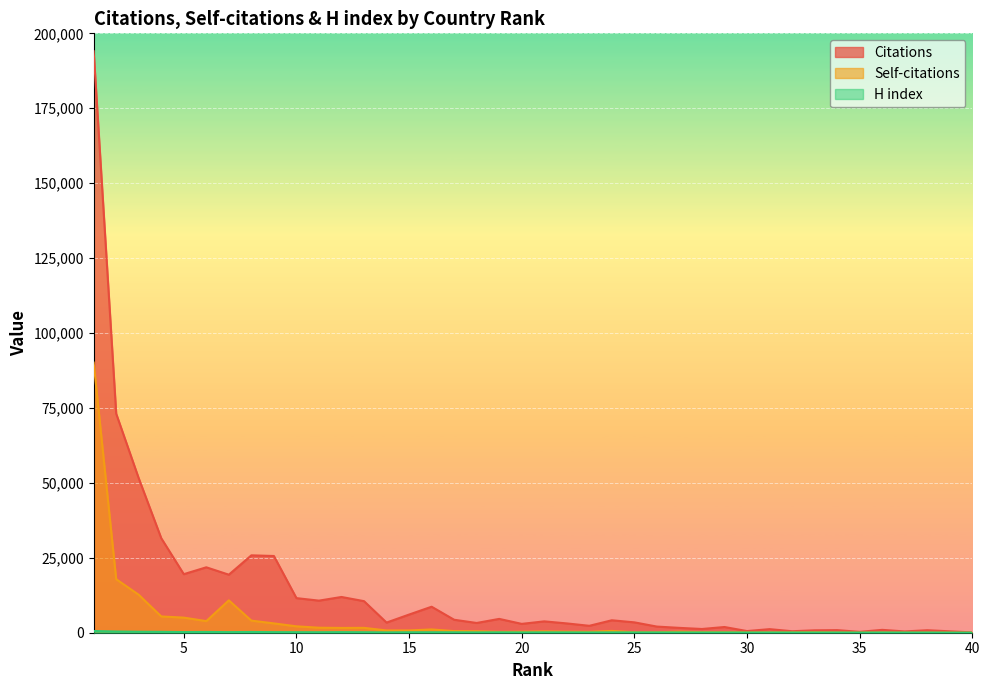

List the series in order of their overall mean, lowest first.

H index, Self-citations, Citations